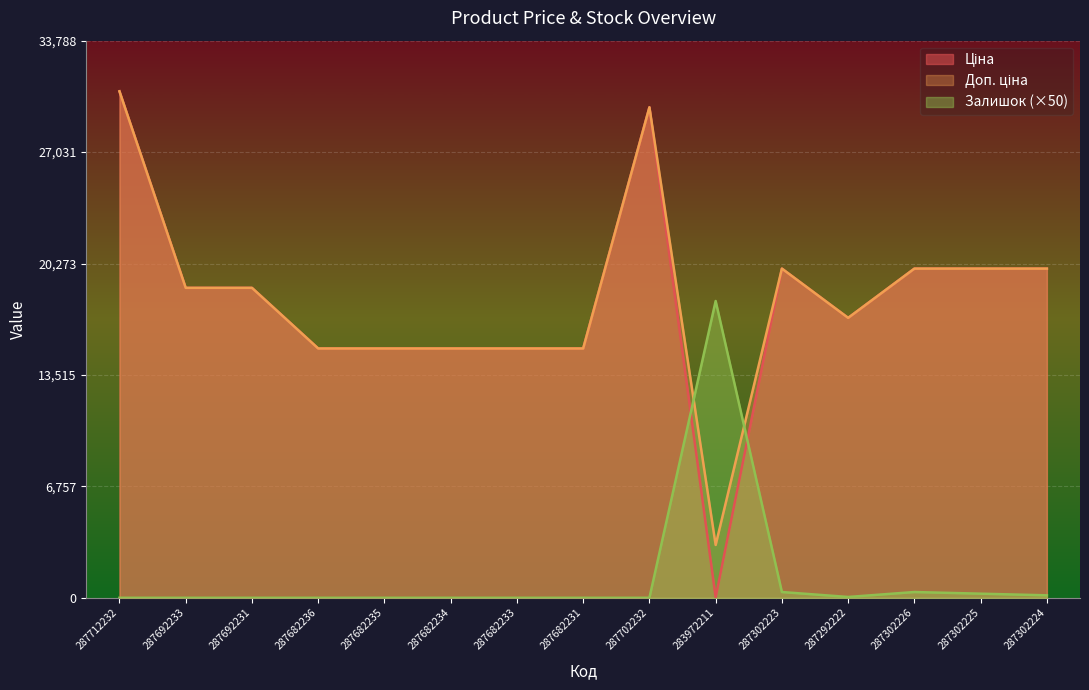

What are all the series names shown in the legend?

Ціна, Доп. ціна, Залишок